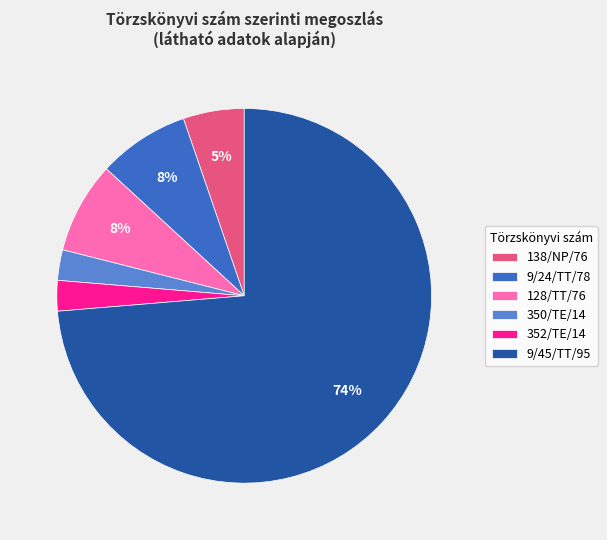

Count the number of slices in the pie.

6